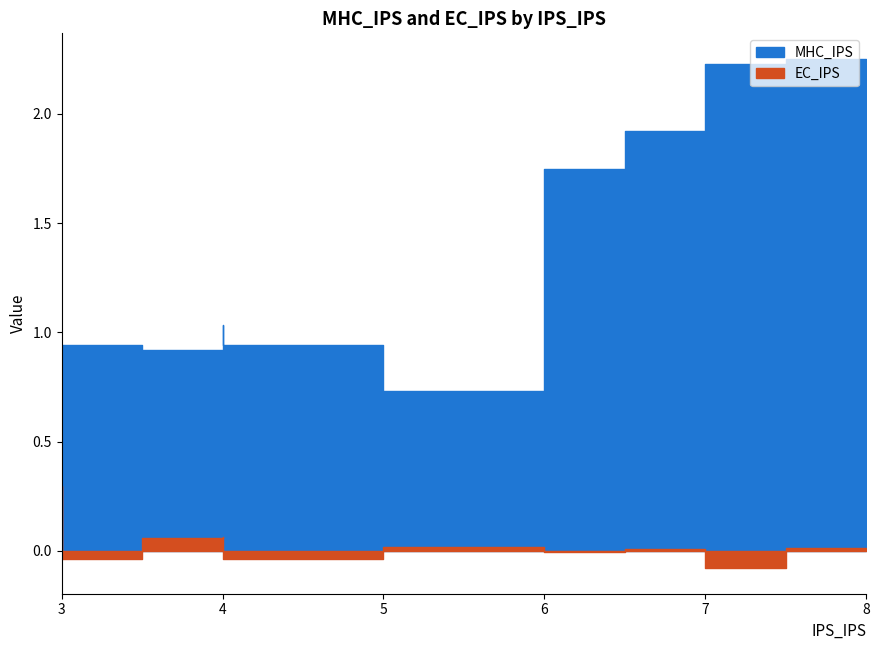

How many distinct data groups are displayed?

2